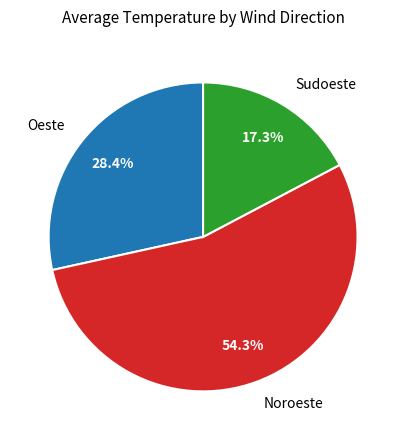

What is the ratio of the value at Oeste to the value at Noroeste?

0.5